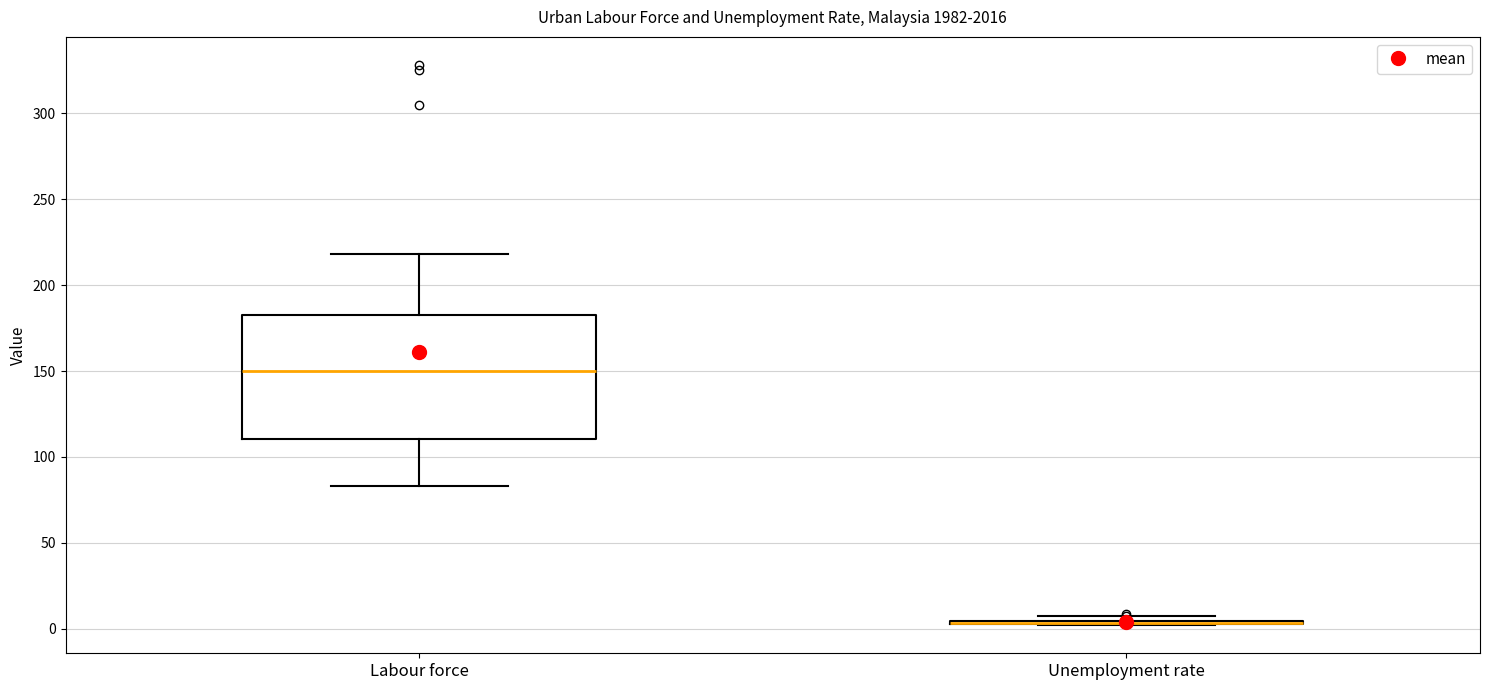

Comparing the boxes themselves (not the whiskers), which one is the tallest?

Labour force